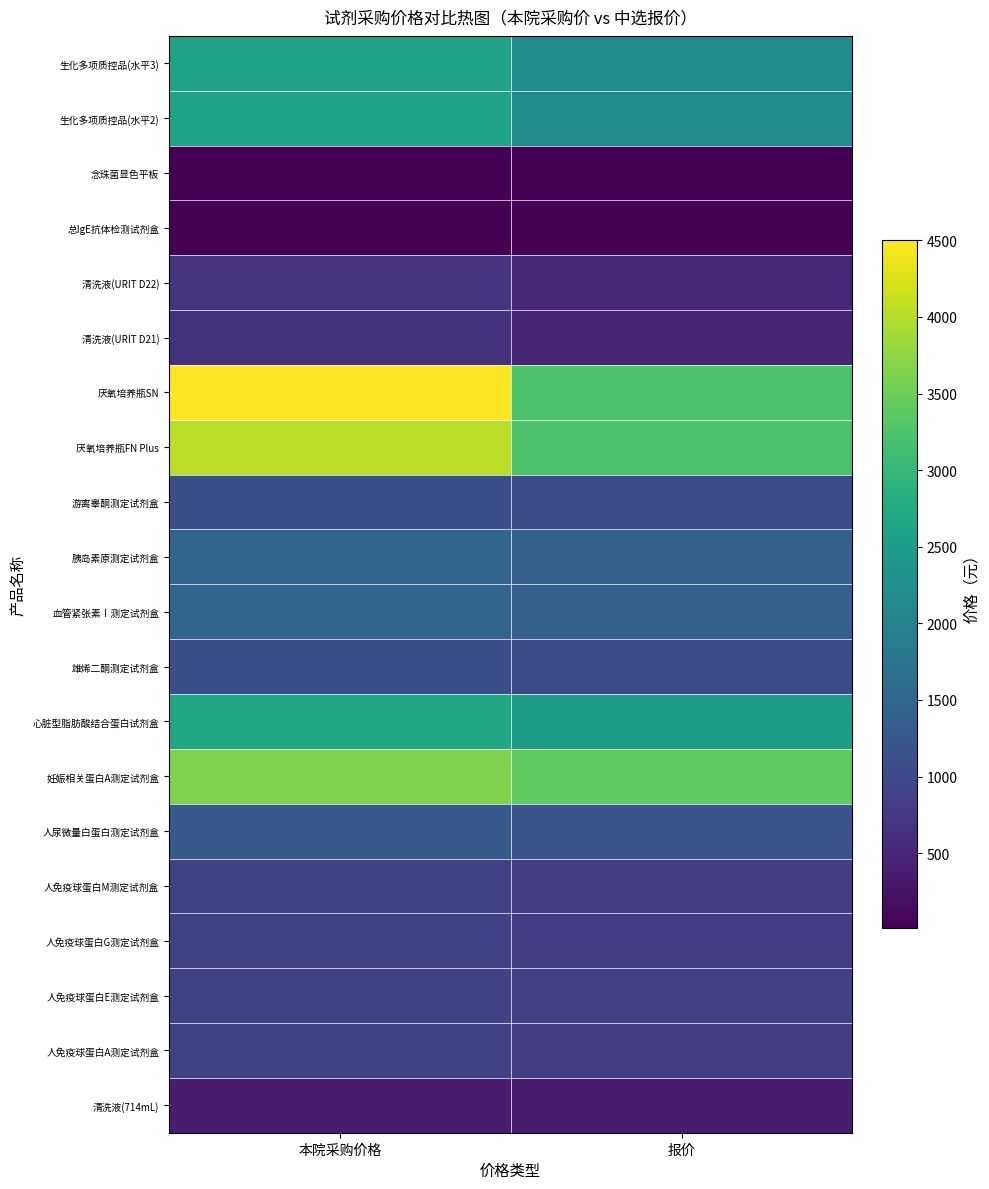

What is the minimum value shown in the chart?

9.8